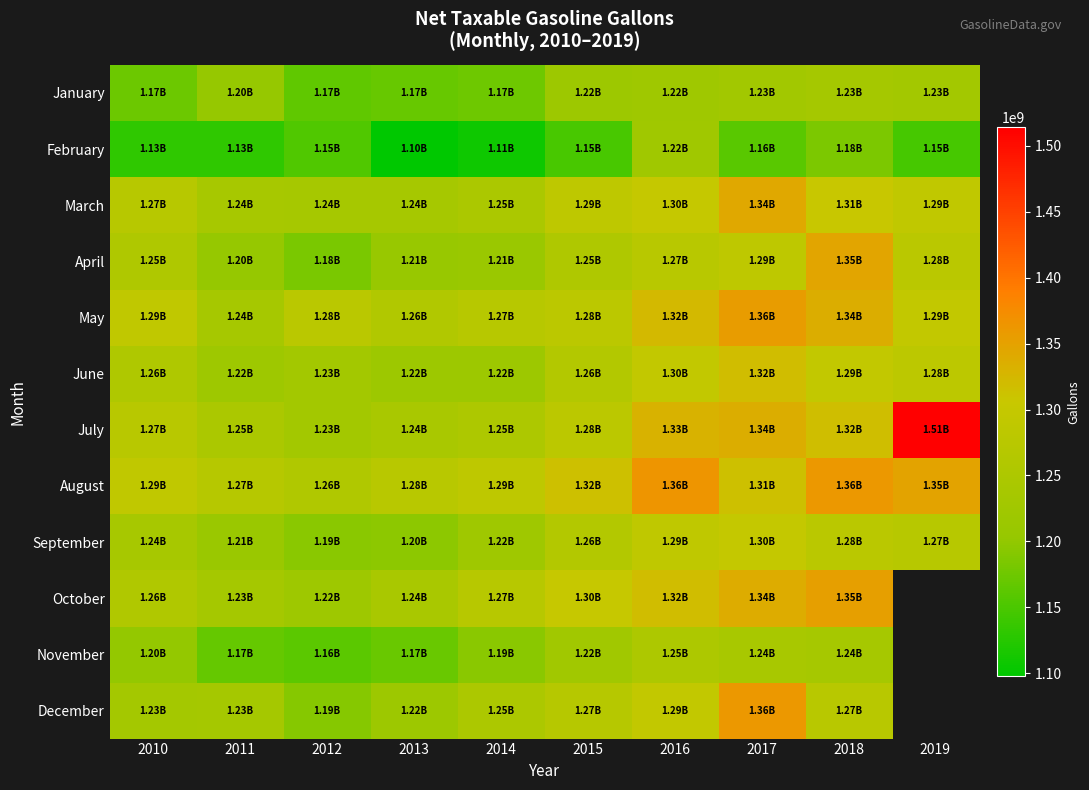

How many series are shown in this chart?

12